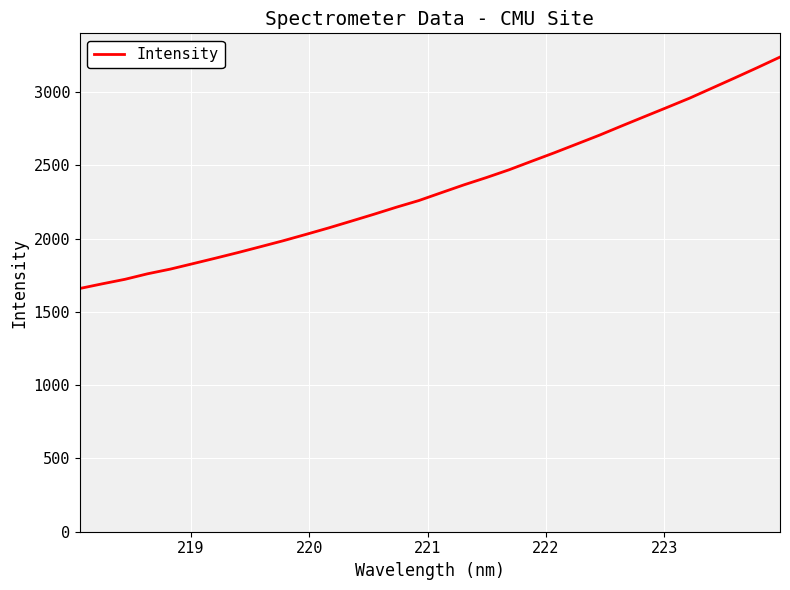

What is the smallest value displayed?

1659.5